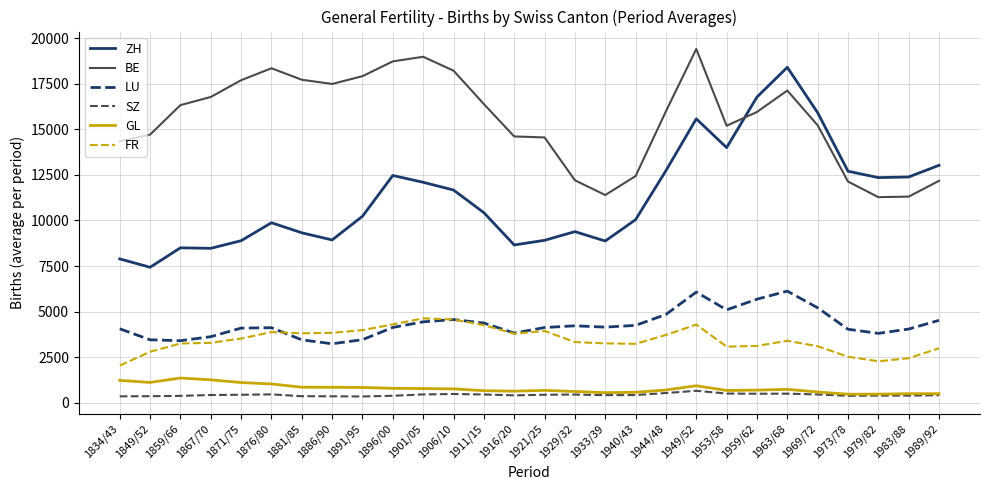

At which category does the chart reach its peak across all series?

1949/52